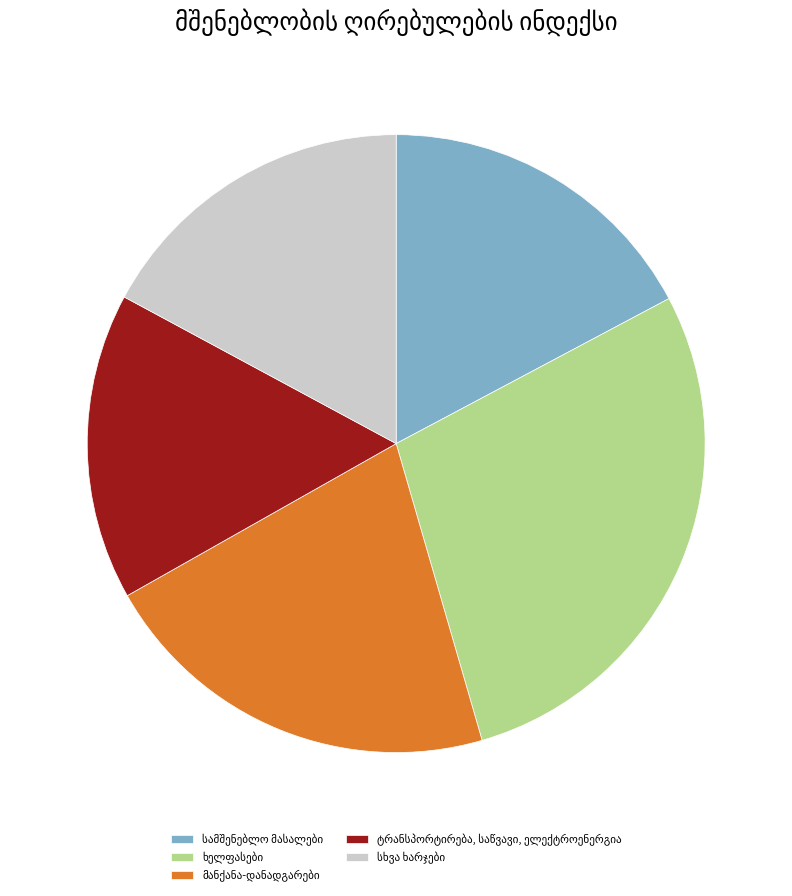

Is there a majority slice in this chart?

No